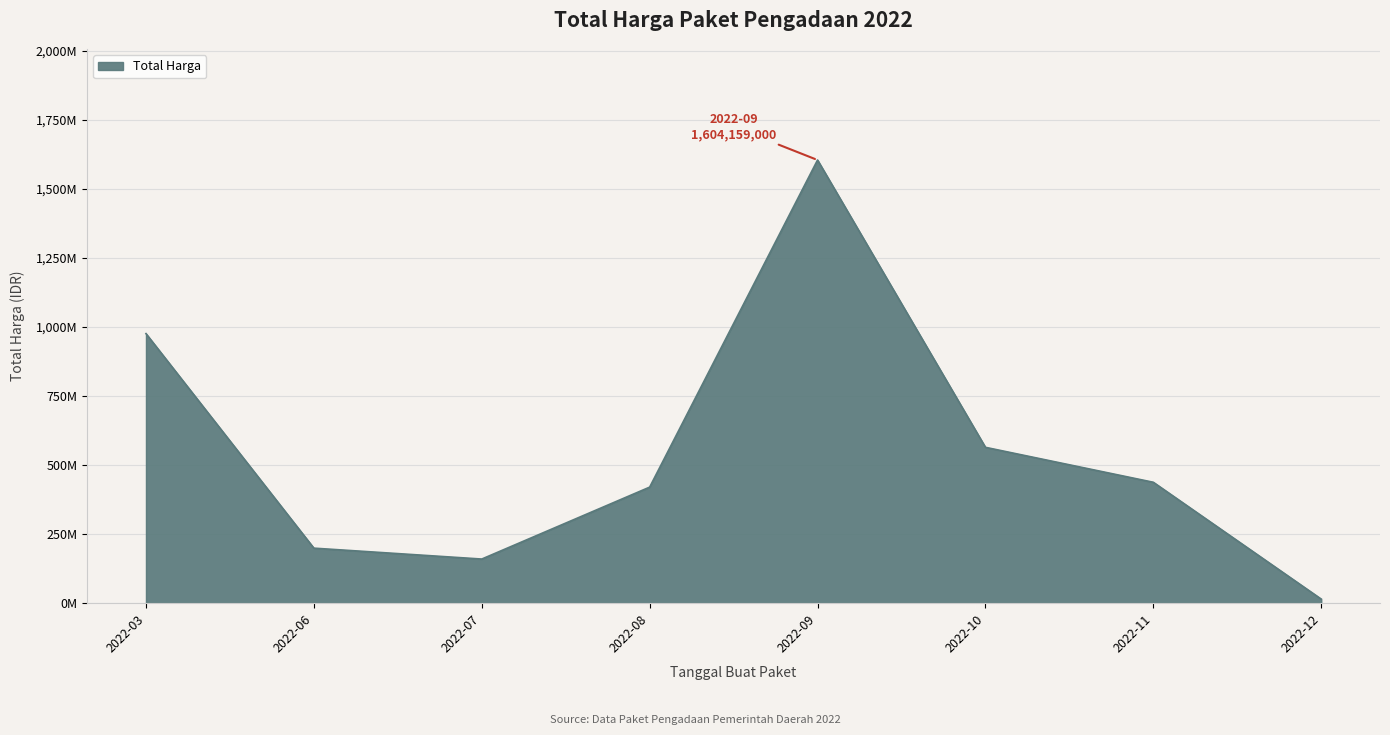

Is this an area chart (filled region under the line)?

Yes